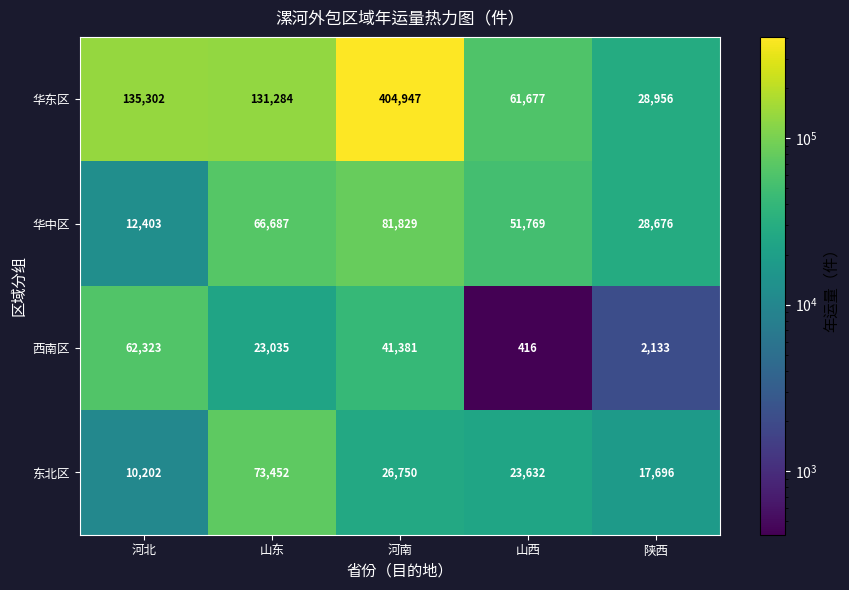

Is it true that 华东区 equals 61677 at 山西?

True